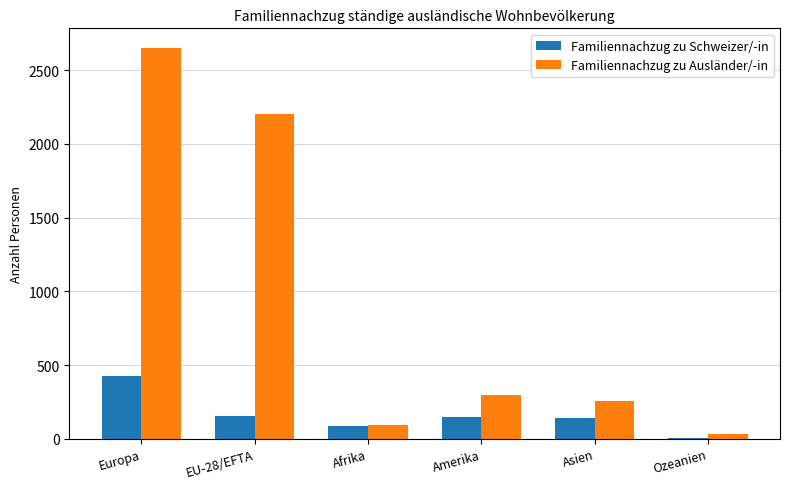

Between EU-28/EFTA and Asien, which series saw the biggest shift?

Familiennachzug zu Ausländer/-in